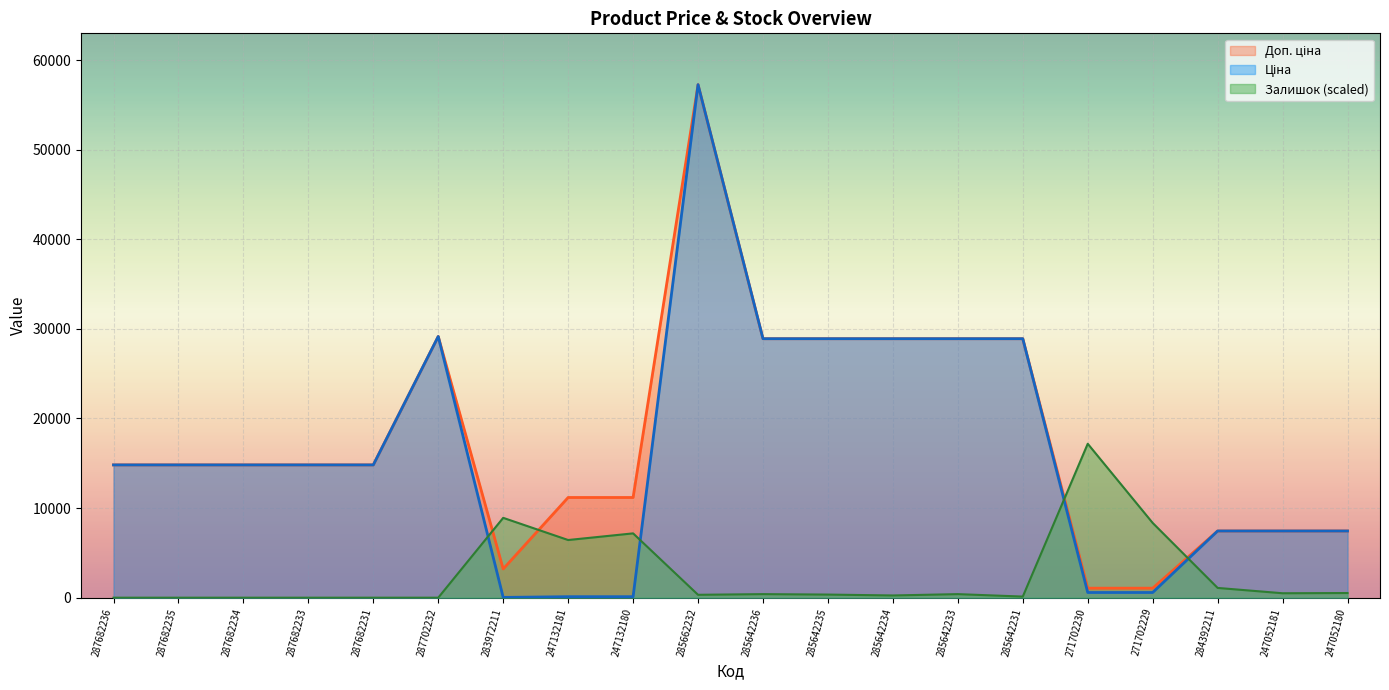

Does the chart display data point markers on the line(s)?

No